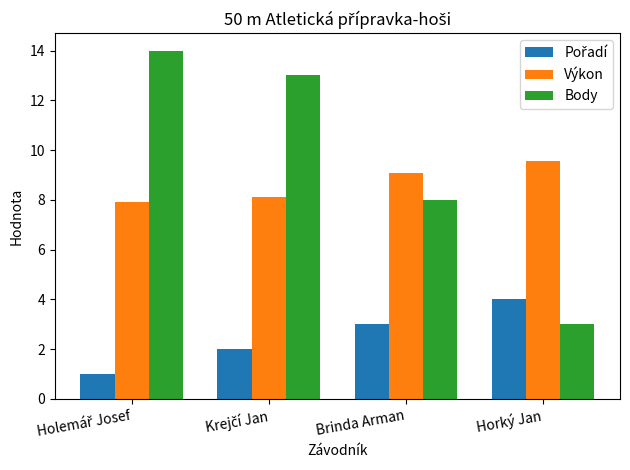

What position from the right is Horký Jan?

1